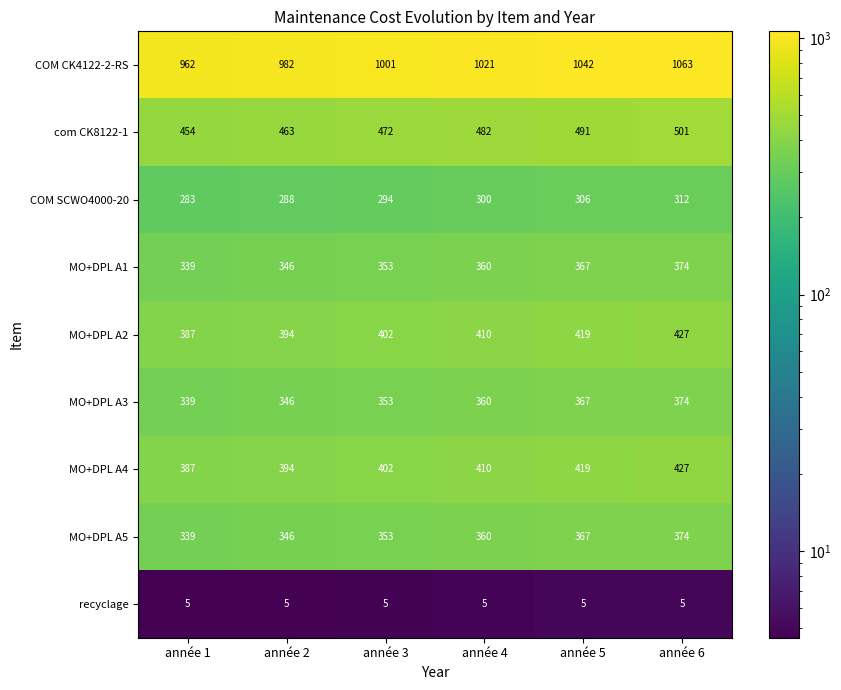

What is the difference between the highest and lowest values at année 2?

977